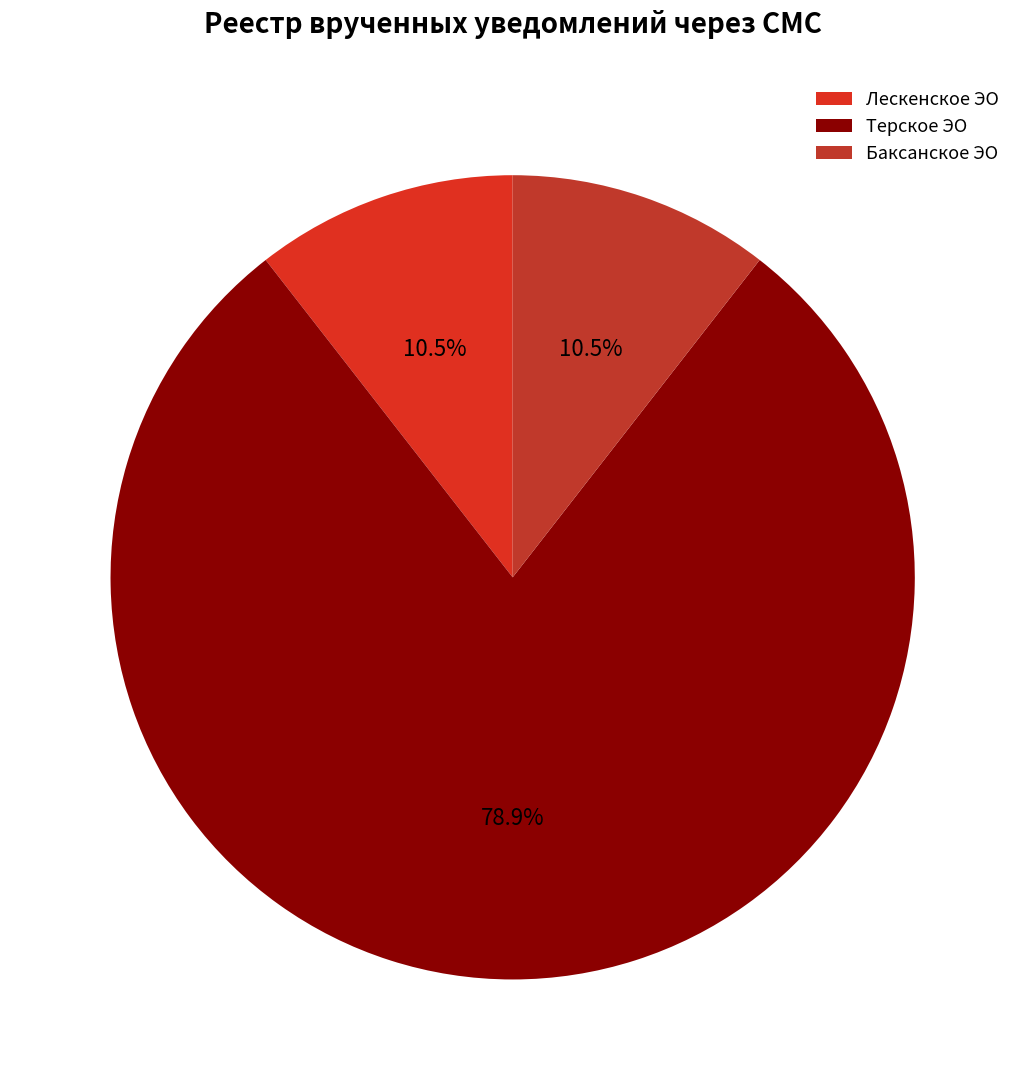

How many slices are in this pie chart?

3